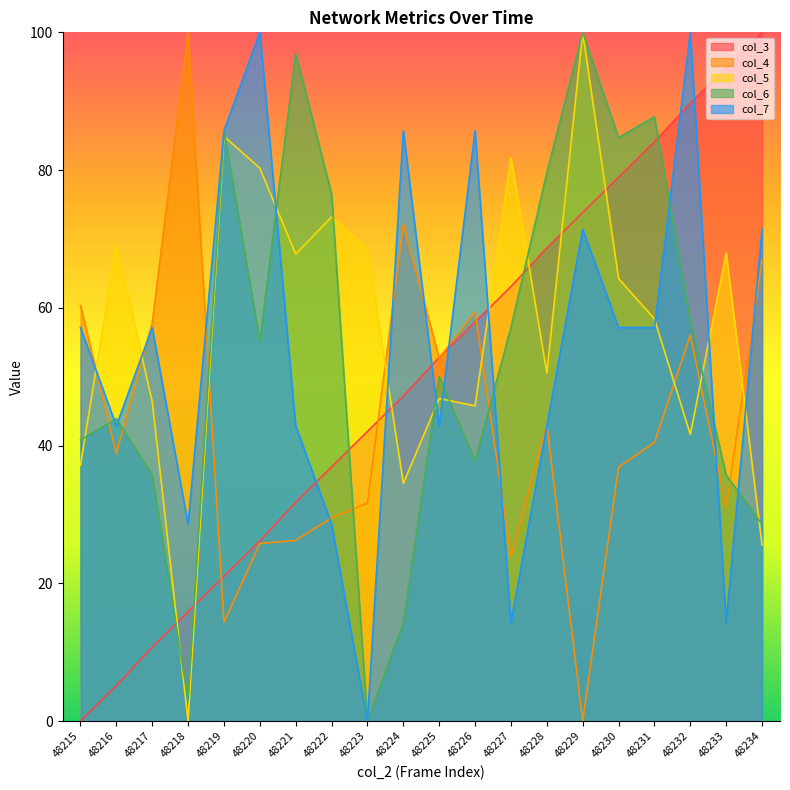

True or false: col_3 has more than 2 points higher than both neighbors.

False